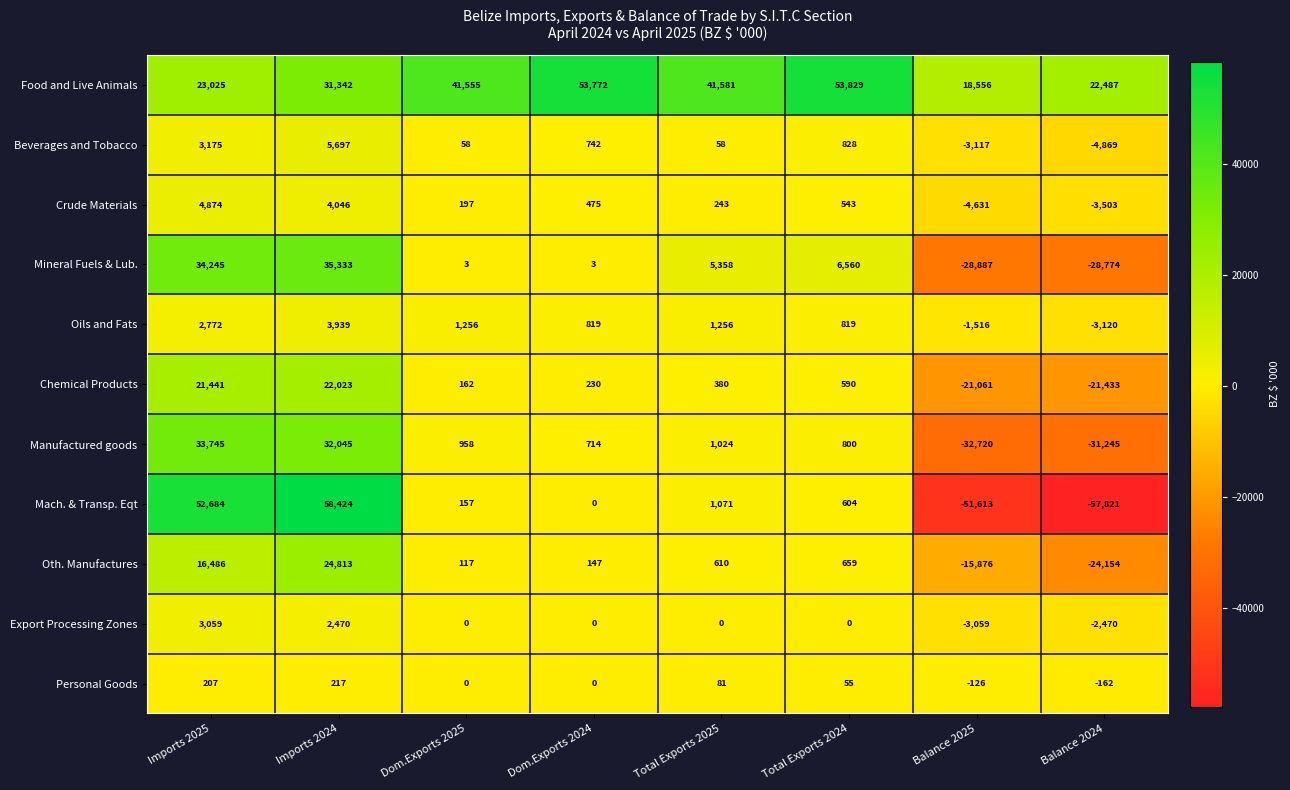

List the series in order of their peak value, highest first.

Mach. & Transp. Eqt, Food and Live Animals, Mineral Fuels & Lub., Manufactured goods, Oth. Manufactures, Chemical Products, Beverages and Tobacco, Crude Materials, Oils and Fats, Export Processing Zones, Personal Goods